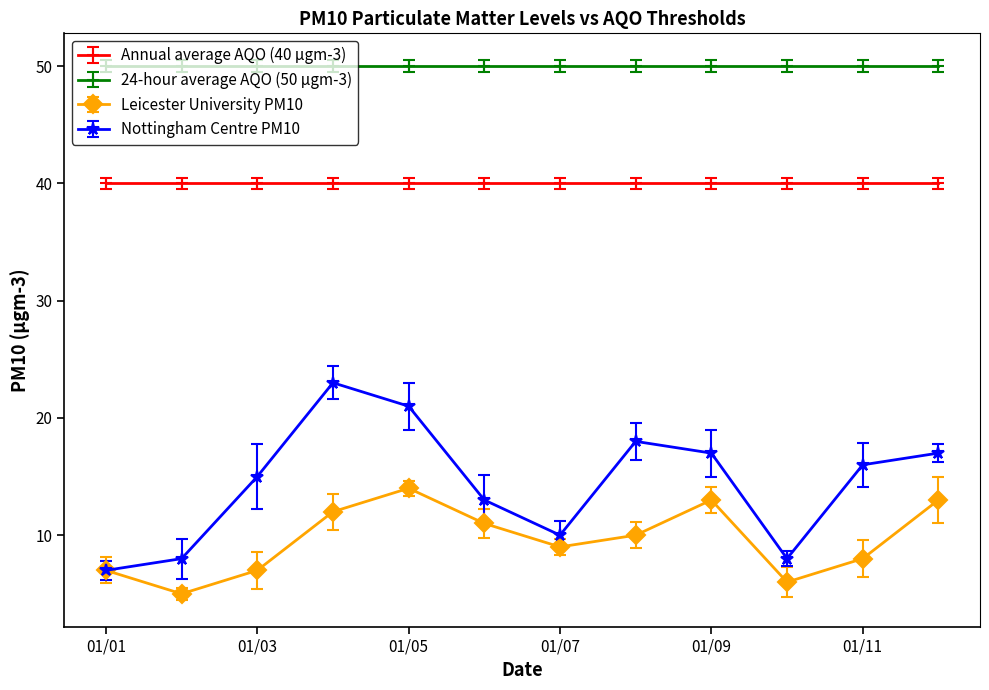

In Leicester University PM10, how many points are higher than both neighbors (excluding endpoints)?

2